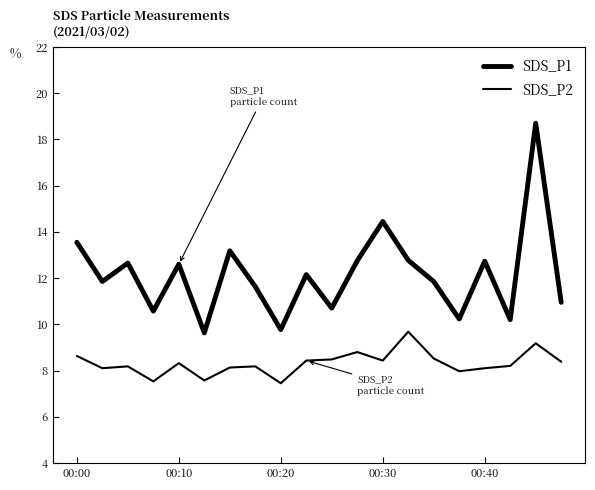

How many lines are shown in the chart?

2